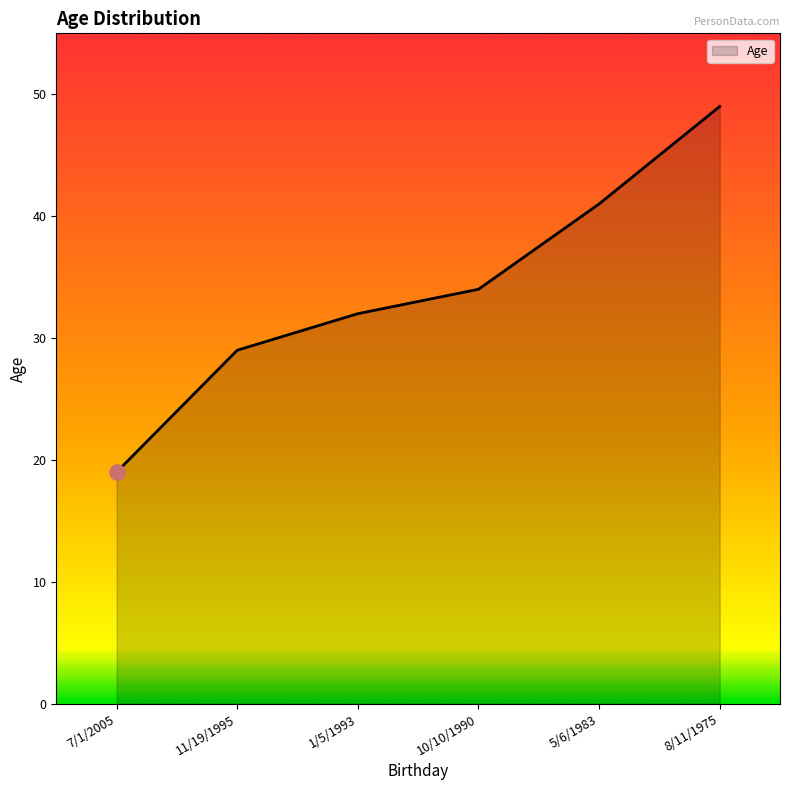

Between 1/5/1993 and 5/6/1983, which is larger?

5/6/1983